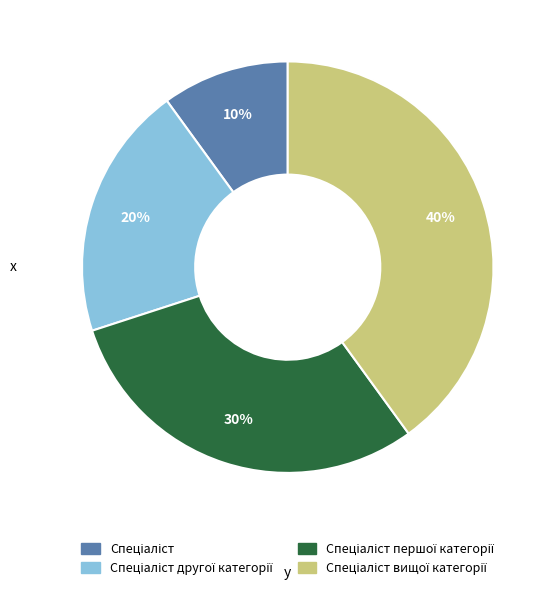

Does any single category account for the majority?

No